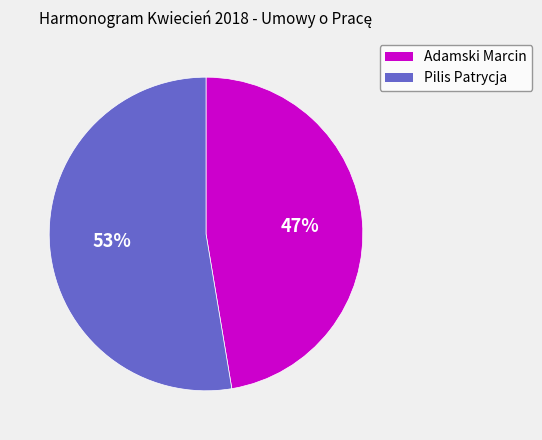

To the nearest percent, what is the average slice percentage?

50%